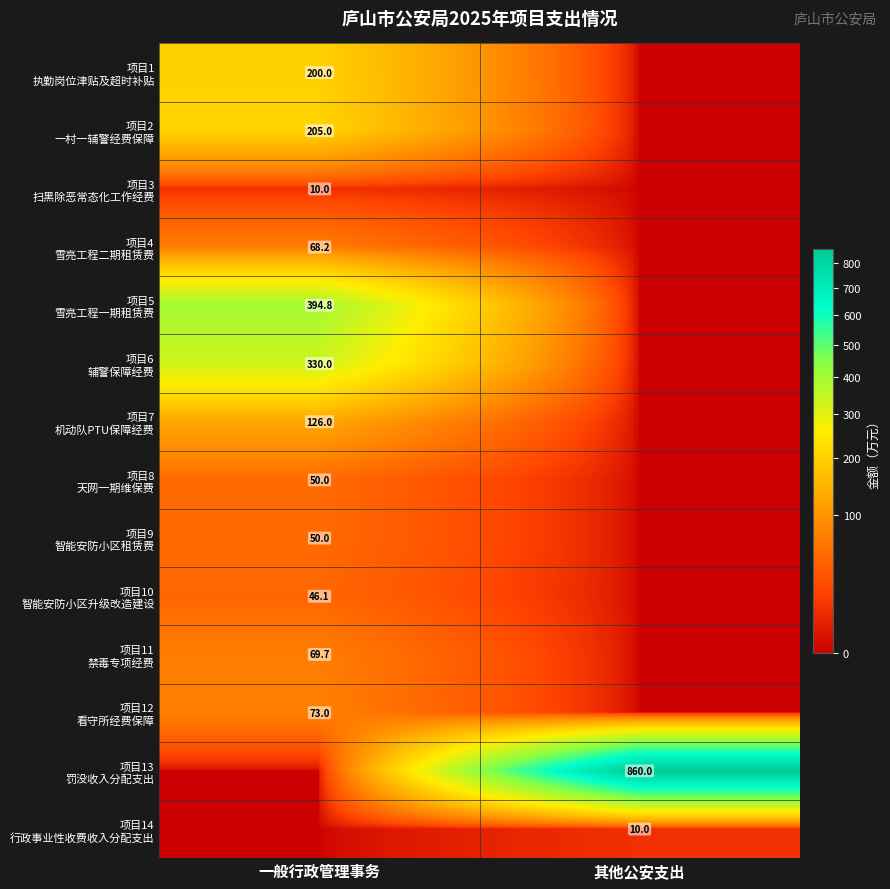

Is it true that 项目8 天网一期维保费 equals 50.0 at 一般行政管理事务?

True